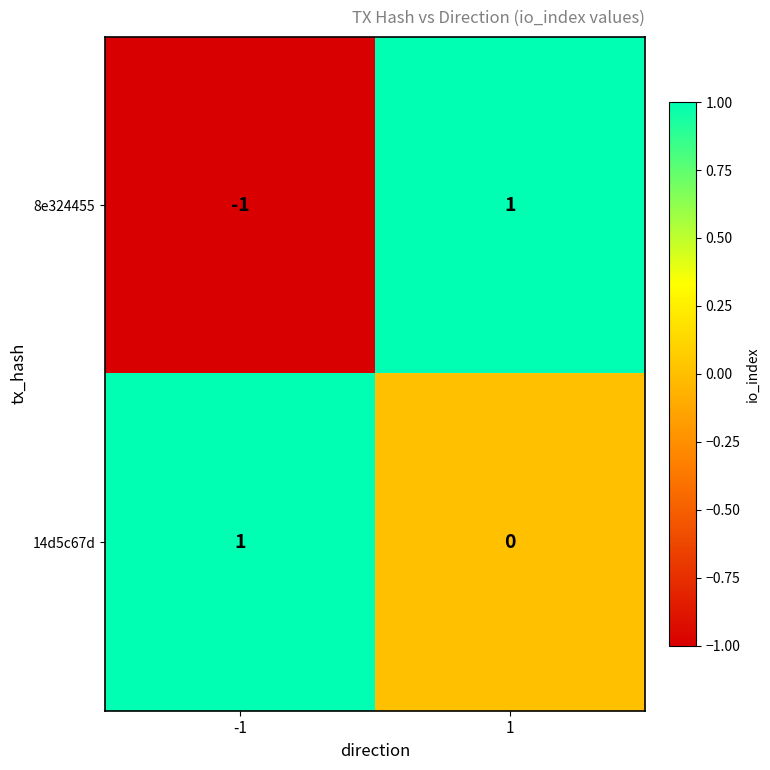

Which series has the widest spread of values?

8e324455